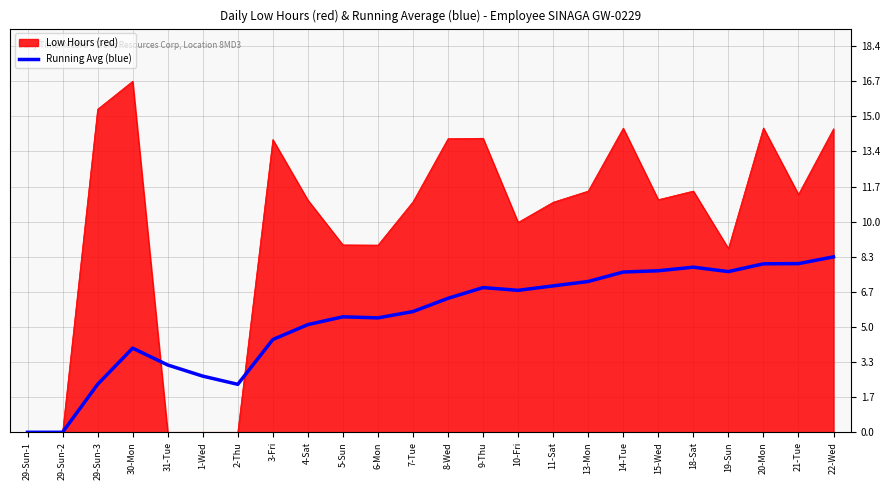

List the series in order of their peak value, lowest first.

Running Avg (blue), Low Hours (red)